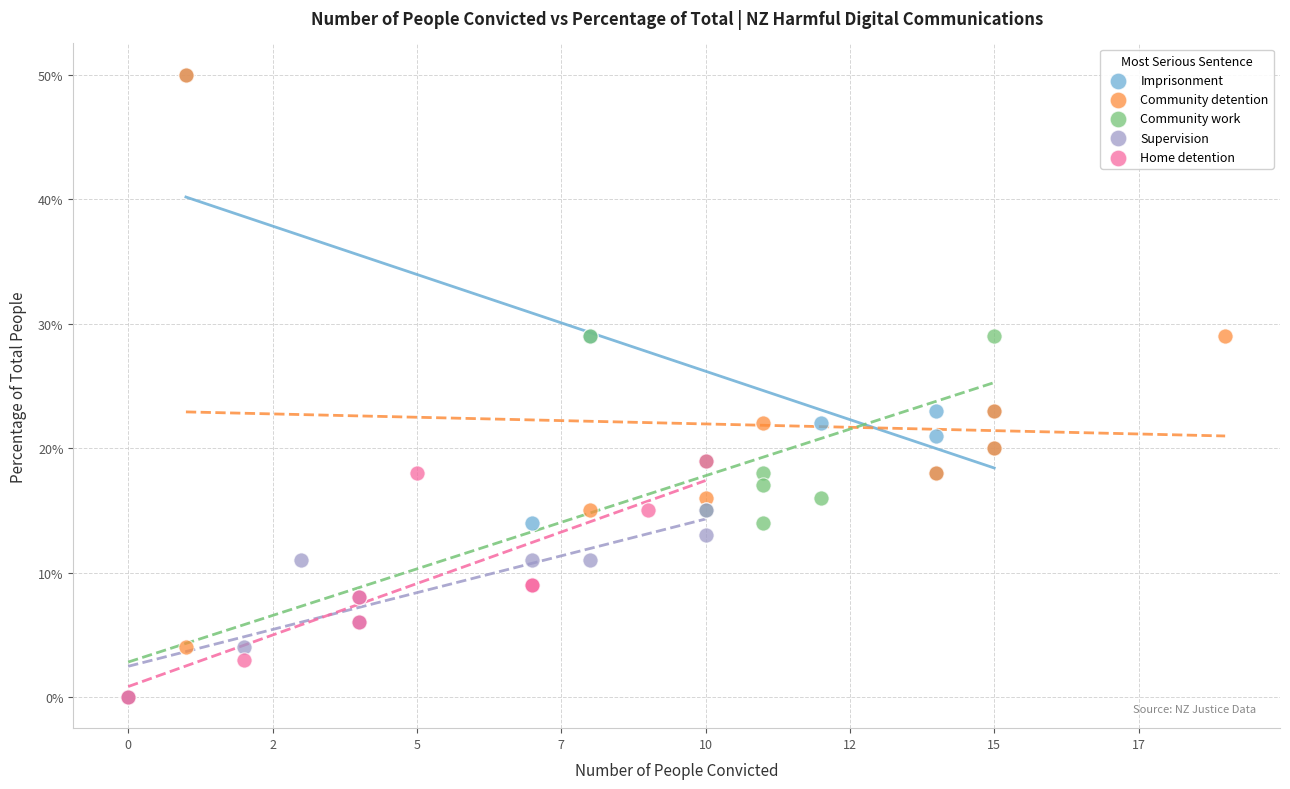

What are all the series names shown in the legend?

Imprisonment, Community detention, Community work, Supervision, Home detention